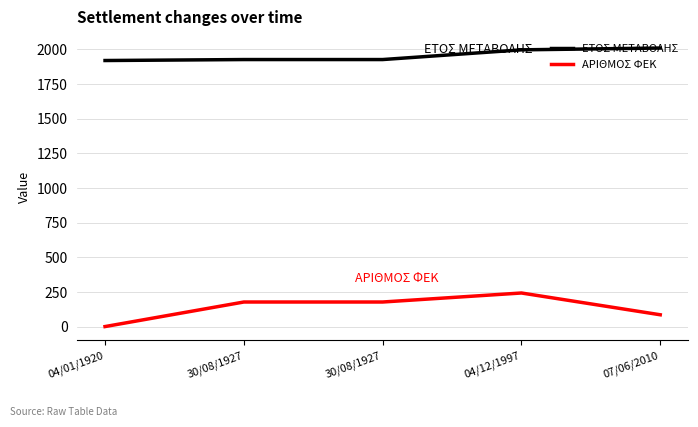

What is the approximate value of ΑΡΙΘΜΟΣ ΦΕΚ at 30/08/1927, to the nearest 10?

180